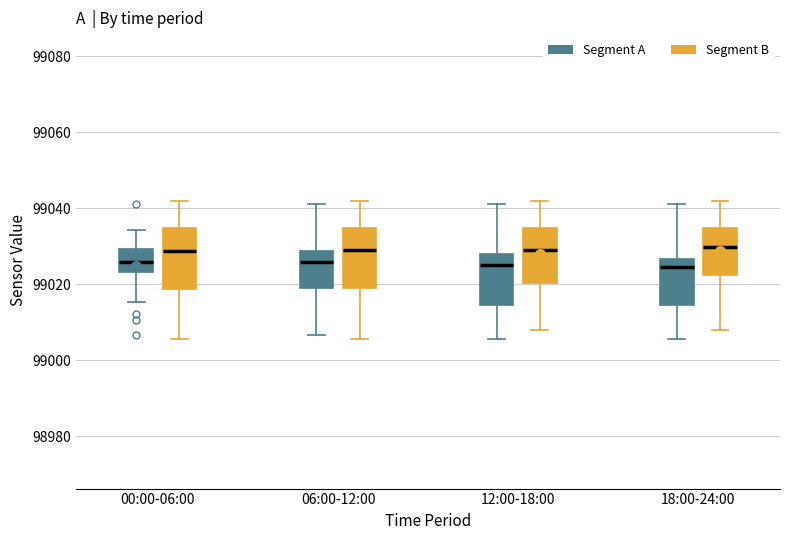

Where is the upper edge of the box for 06:00-12:00 (Segment B) on the y-axis? The values are not printed on the chart, so give them approximately, as read against the axis.

99034